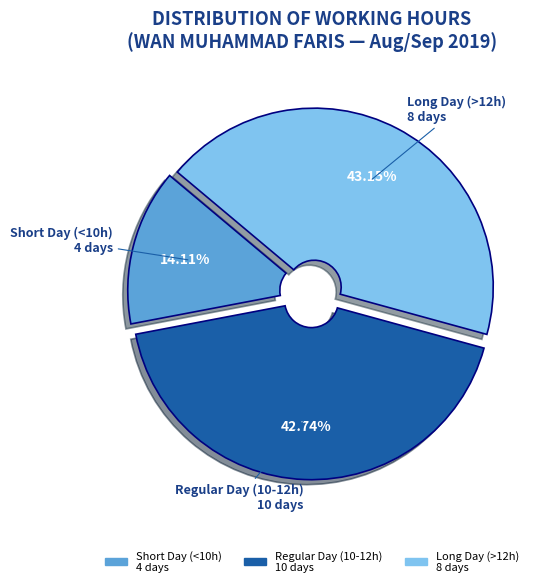

Is there a majority slice in this chart?

No